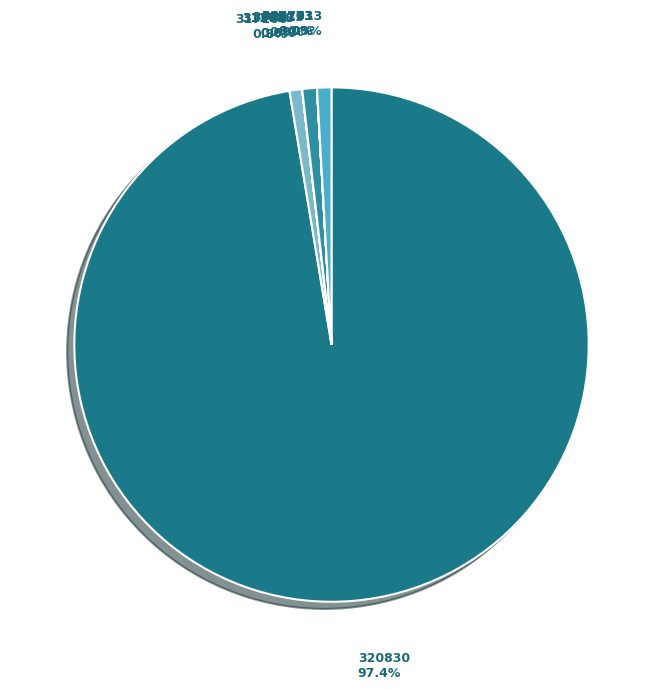

How many slices are in this pie chart?

9